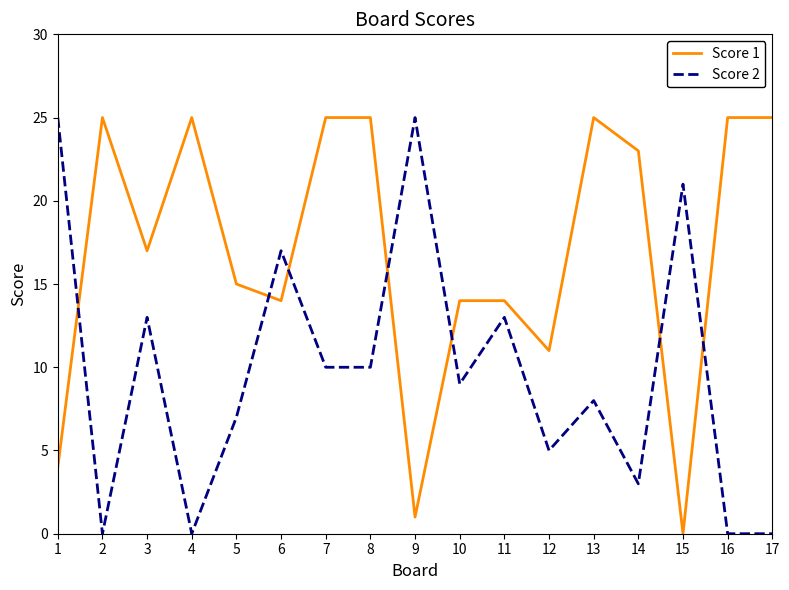

Reading right to left, what are all the values shown in this chart?

Score 1: 17=25	16=25	15=0	14=23	13=25	12=11	11=14	10=14	9=1	8=25	7=25	6=14	5=15	4=25	3=17	2=25	1=4
Score 2: 17=0	16=0	15=21	14=3	13=8	12=5	11=13	10=9	9=25	8=10	7=10	6=17	5=7	4=0	3=13	2=0	1=25